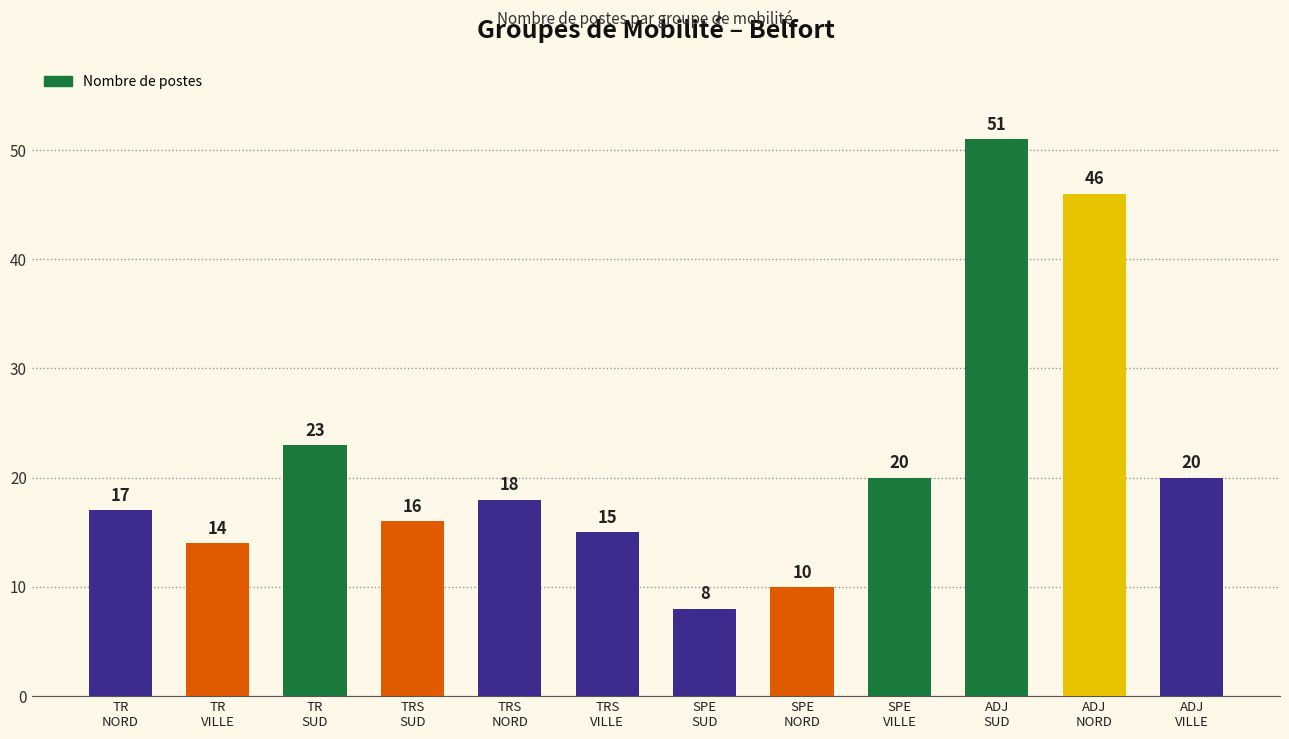

What position from the right is TRS
VILLE?

7